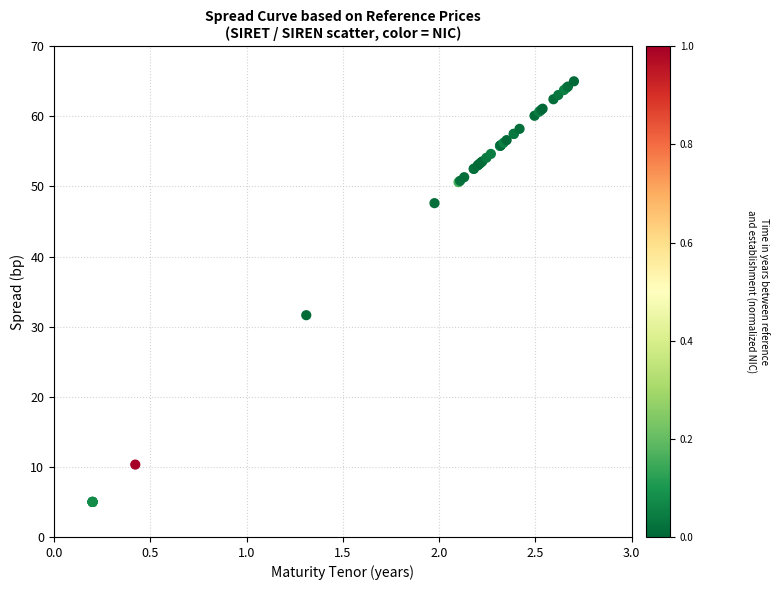

What Y value in the scatter plot is closest to 35?

31.6